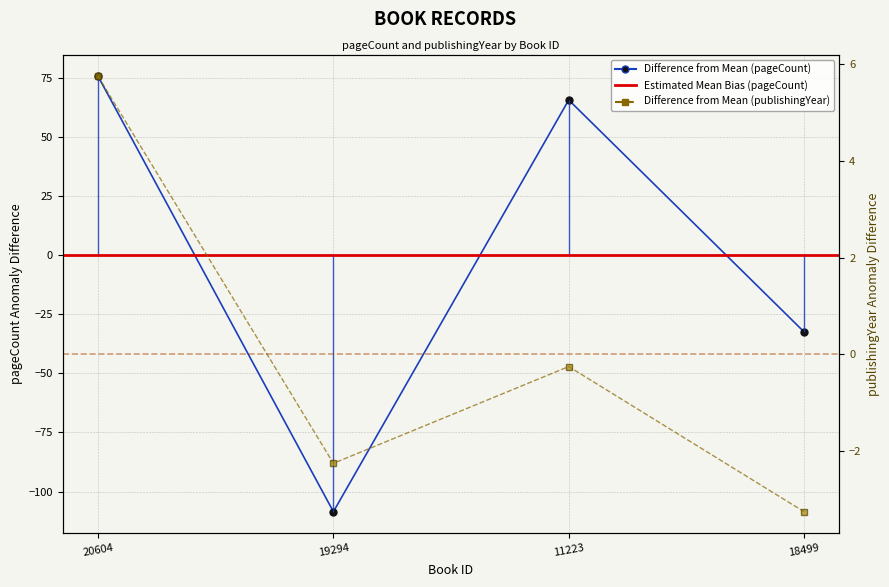

Is the value of pageCount at 18499 greater than the value of publishingYear at 11223?

No